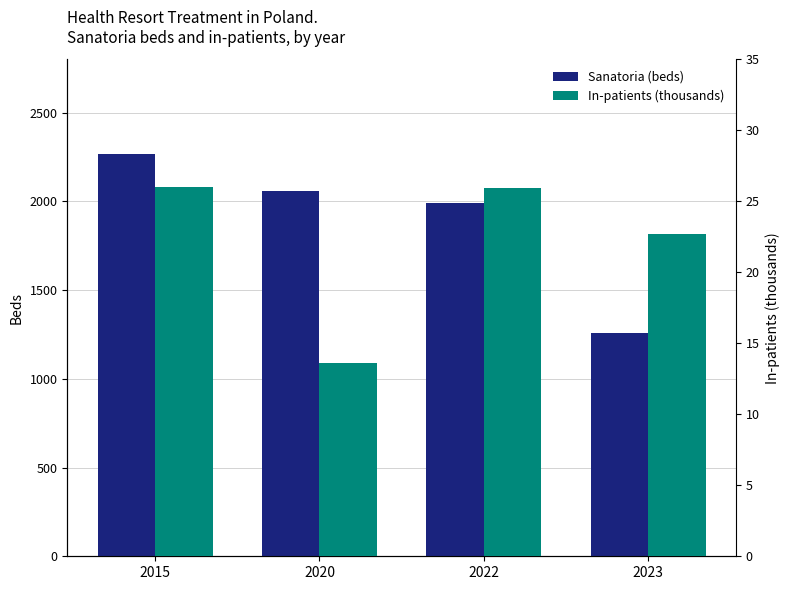

What is the lowest value of the In-patients (thousands) series?

13.6